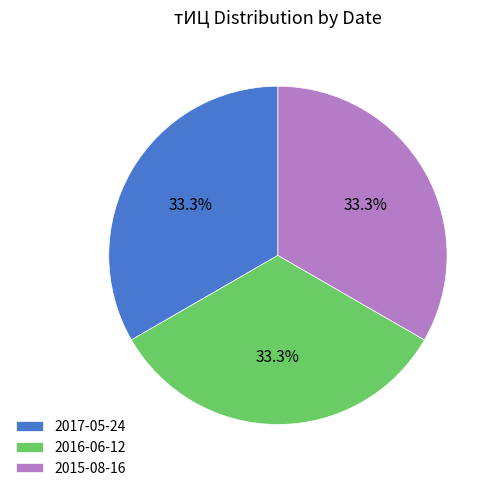

Approximately how many times larger is the value at 2015-08-16 compared to 2017-05-24?

1.0